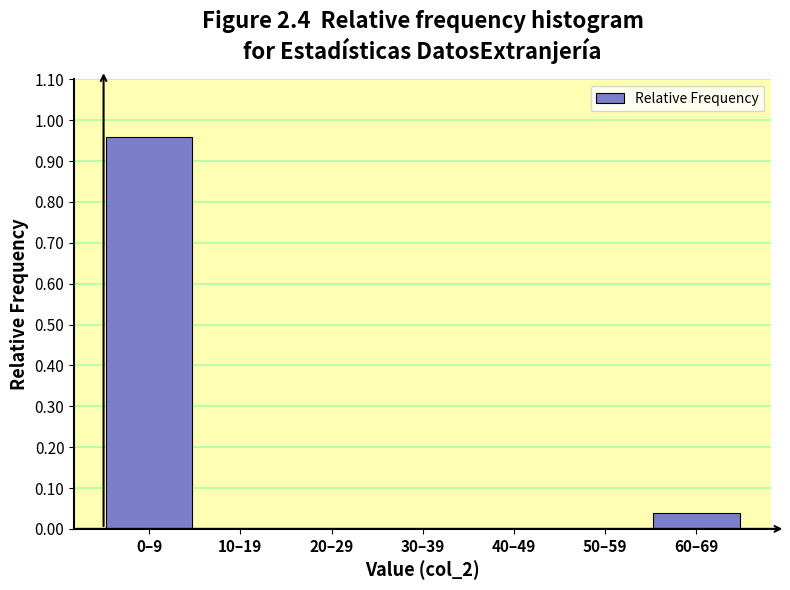

True or false: the data shows 0.0 at 60–69.

True